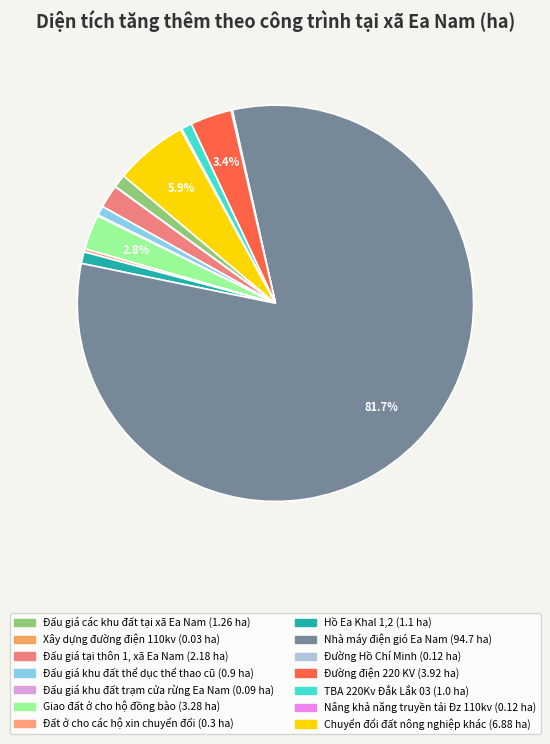

Which category accounts for the majority?

Nhà máy điện gió Ea Nam